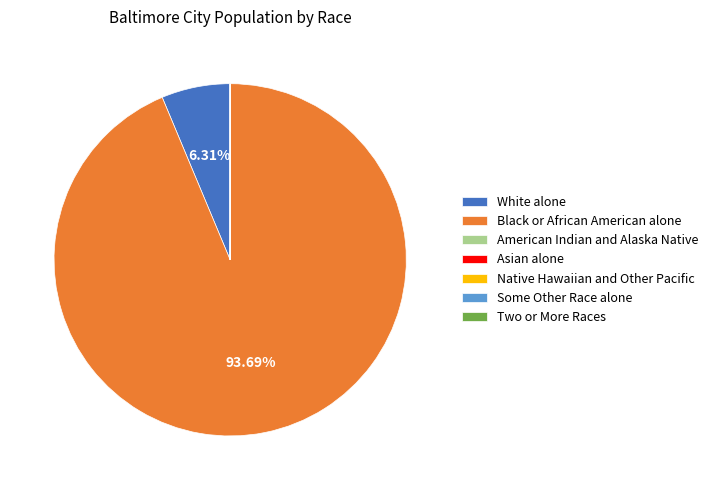

Is Black or African American alone the majority of the pie?

Yes